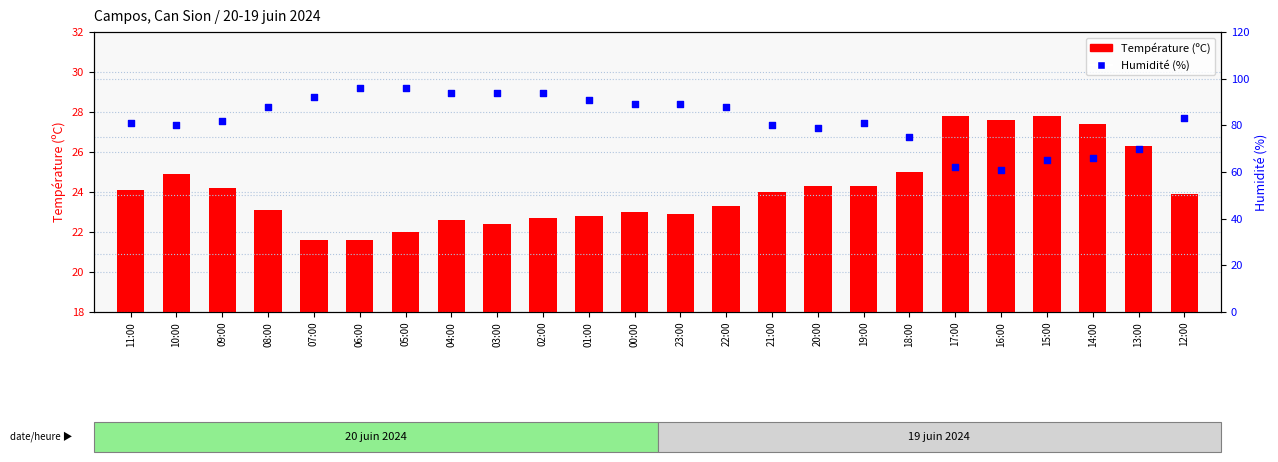

What are all the series names shown in the legend?

Température (ºC), Humidité (%)